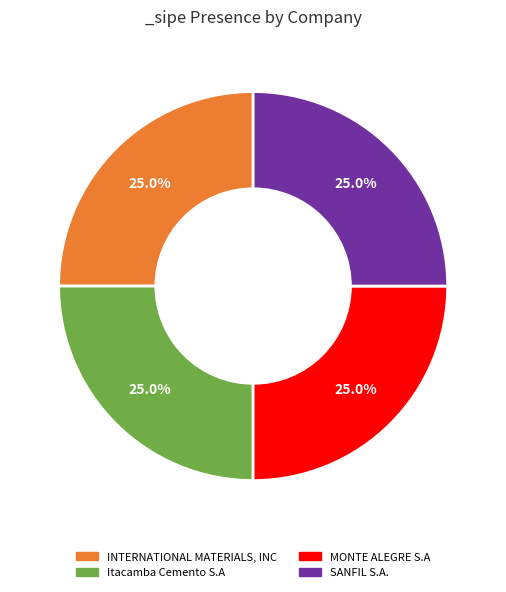

What is the ratio of the value at MONTE ALEGRE S.A to the value at INTERNATIONAL MATERIALS, INC?

1.0